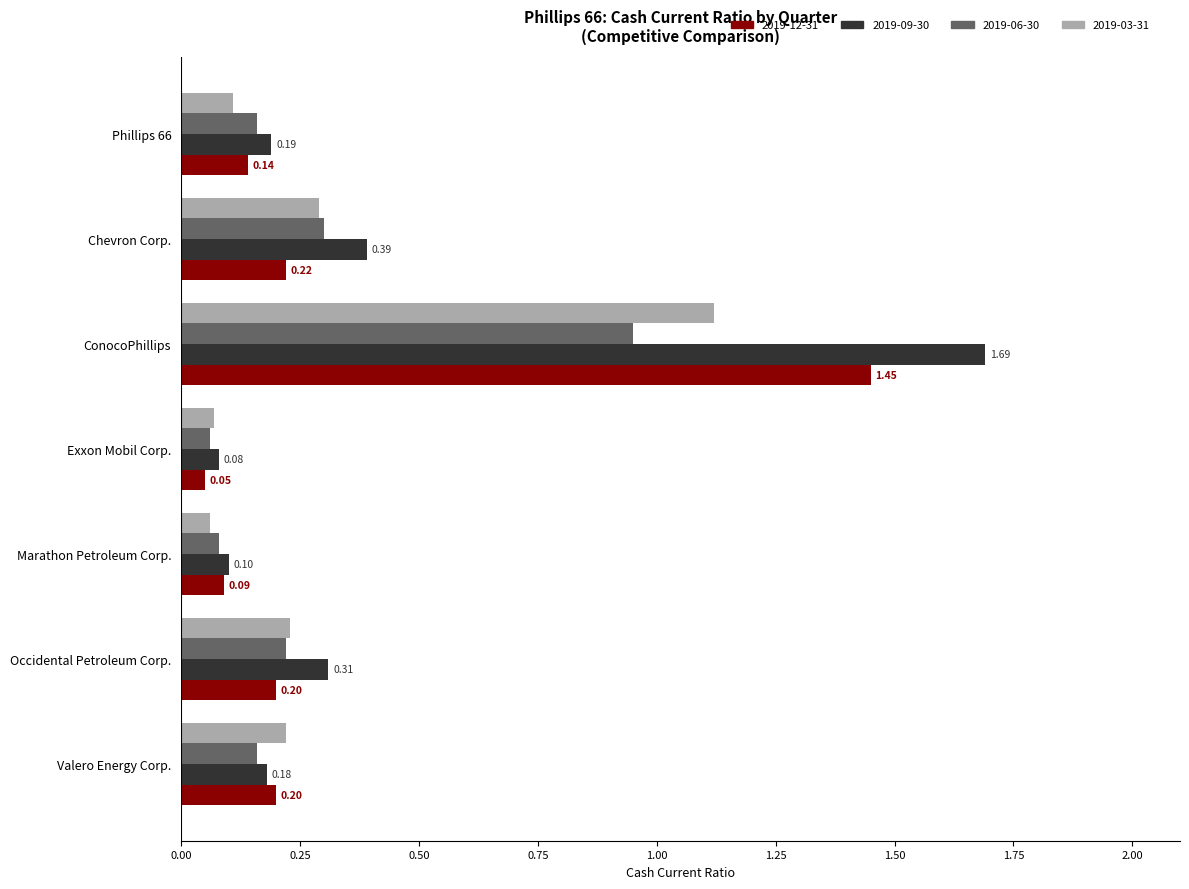

What are all the series names shown in the legend?

2019-12-31, 2019-09-30, 2019-06-30, 2019-03-31